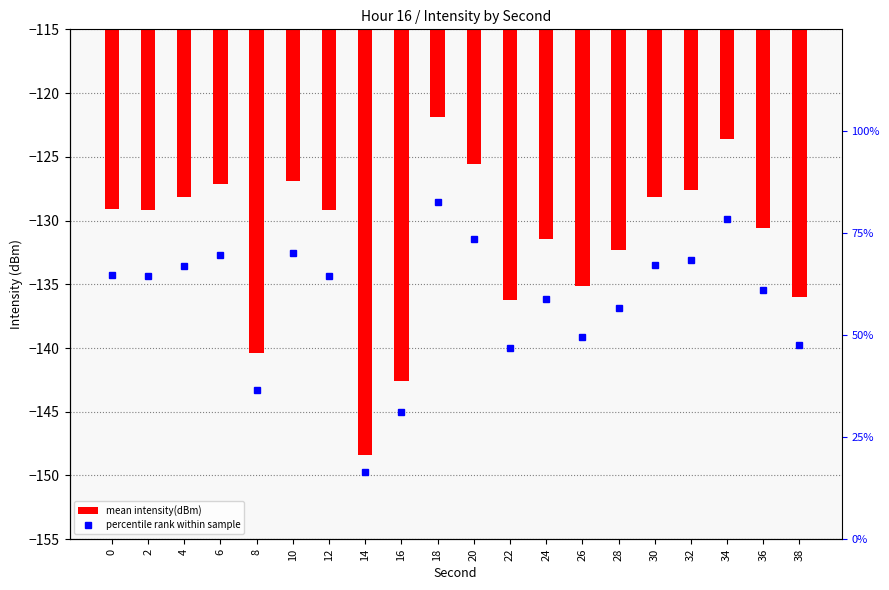

At which label is percentile rank within sample closest to 49?

26